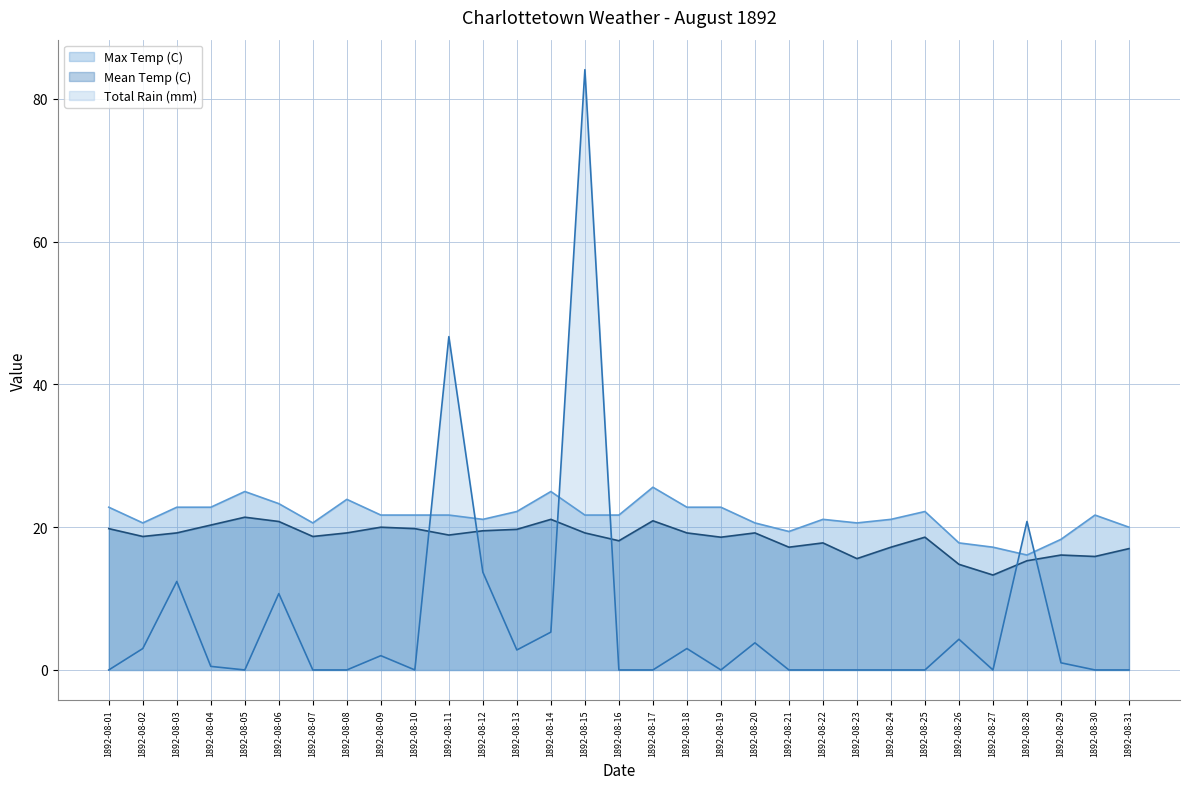

Between which two adjacent categories do Total Rain (mm) (line) and Max Temp (C) (line) first intersect?

1892-08-10 and 1892-08-11